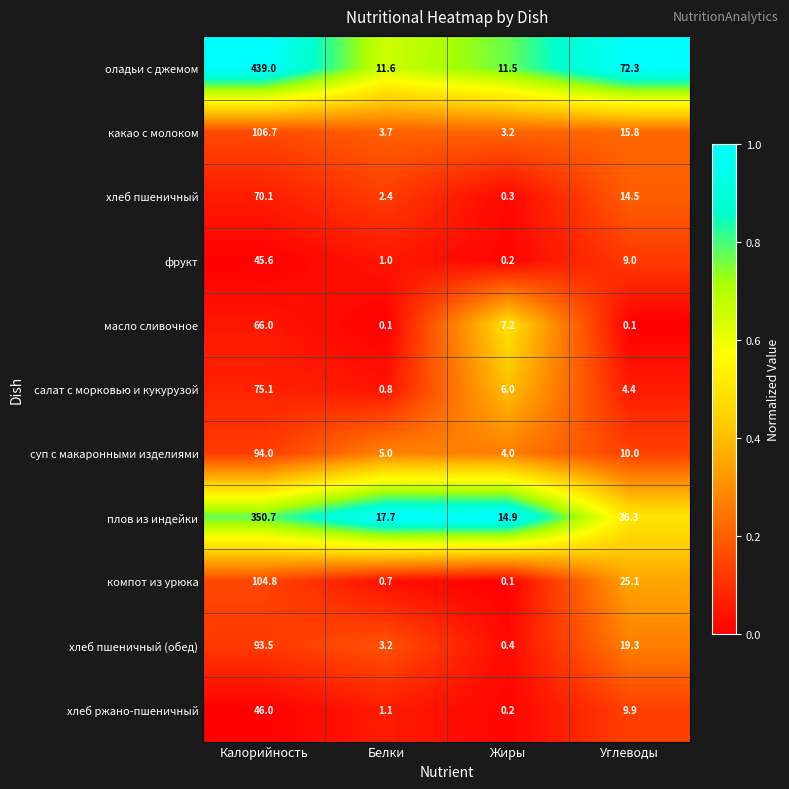

True or false: фрукт has a value of 0.2 at Жиры.

True